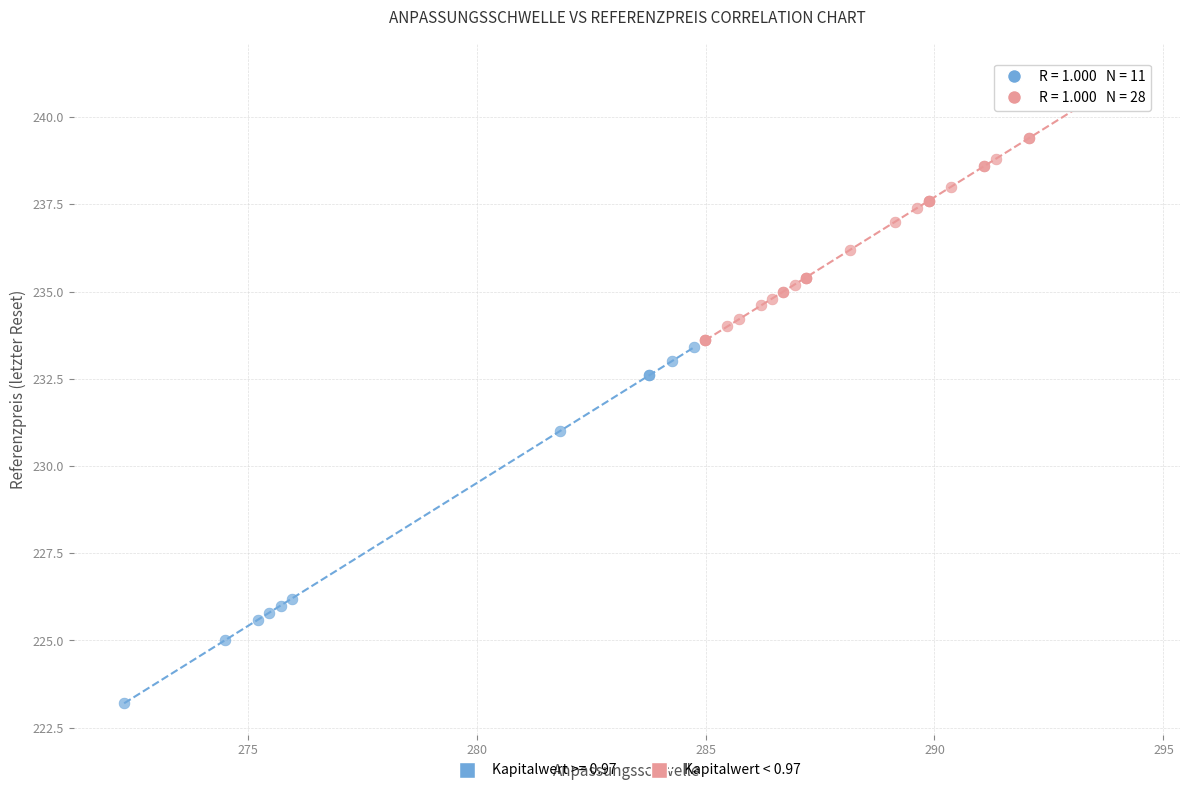

Which series has the widest spread of Y values?

Kapitalwert >= 0.97